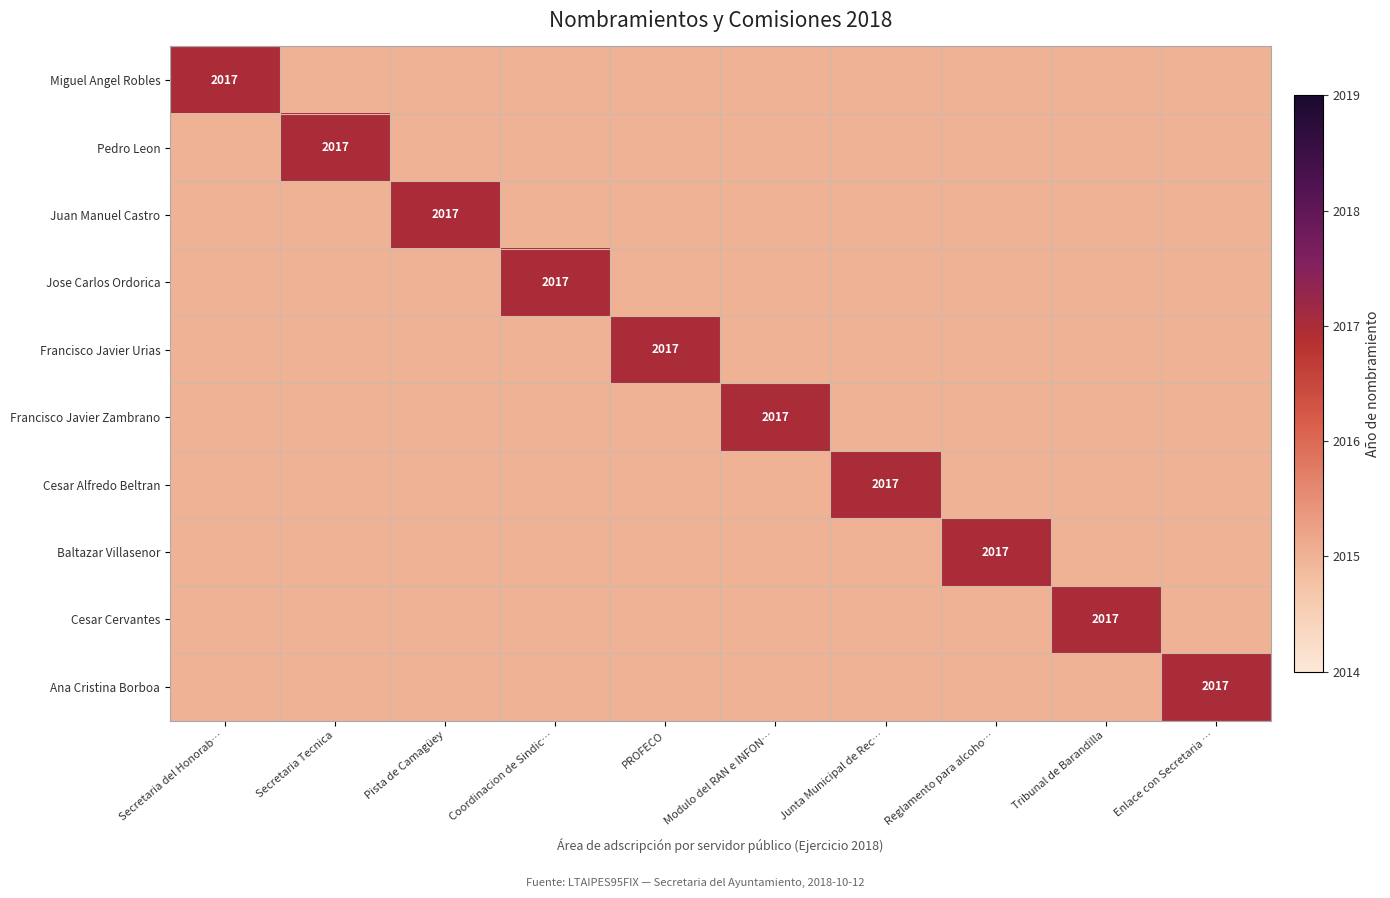

What is the lowest value of the Cesar Cervantes series?

2015